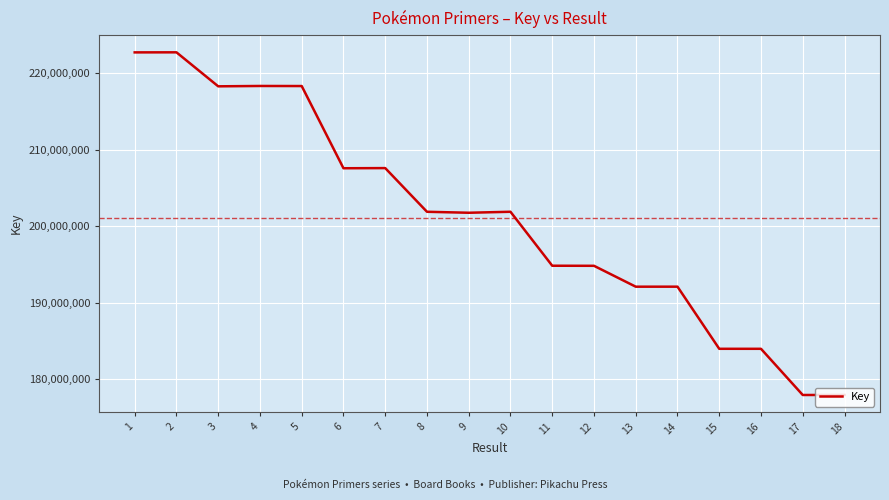

What is the smallest value displayed?

177919046